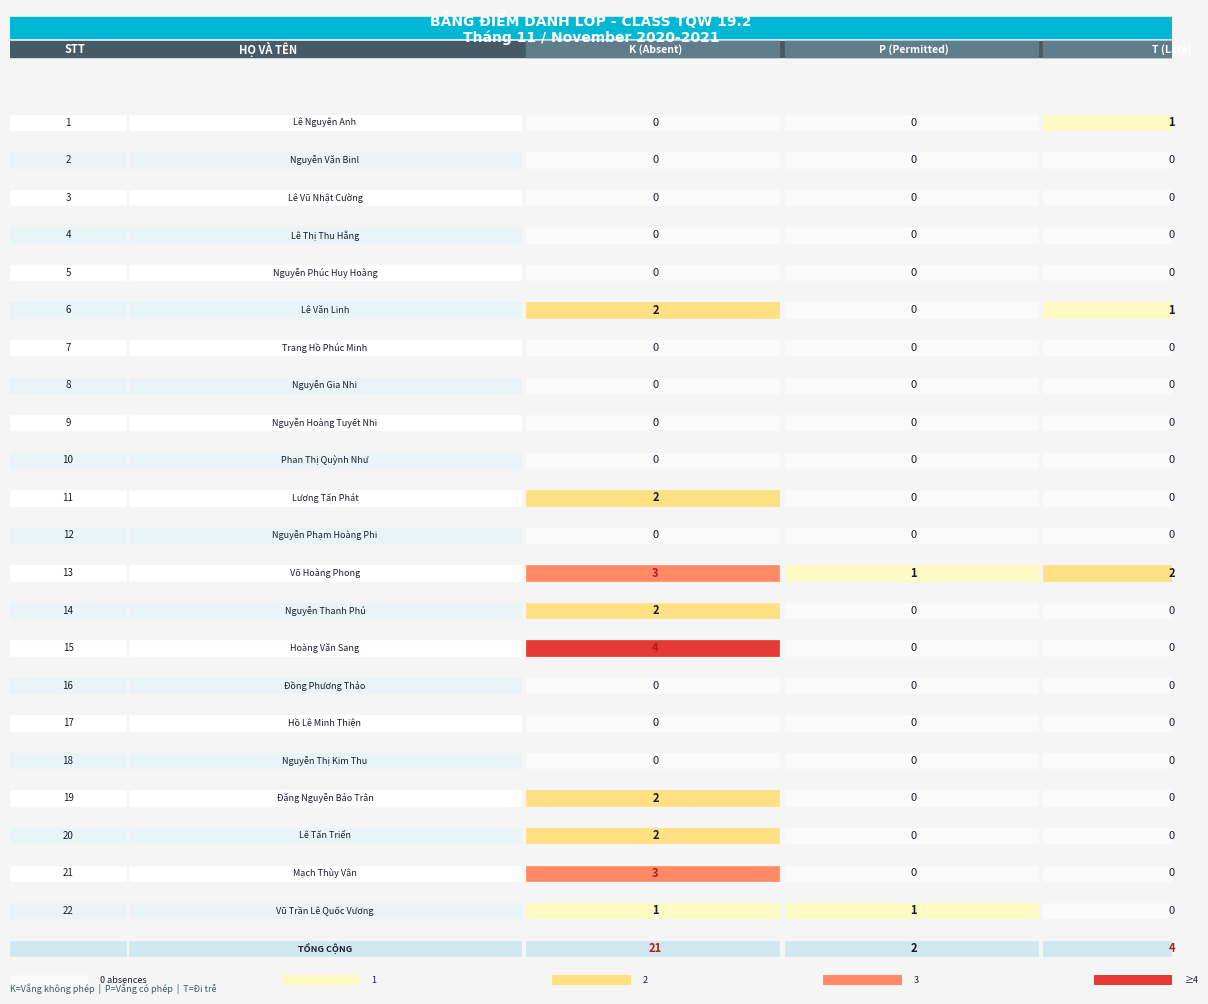

At which label does the data first exceed 4?

total_row